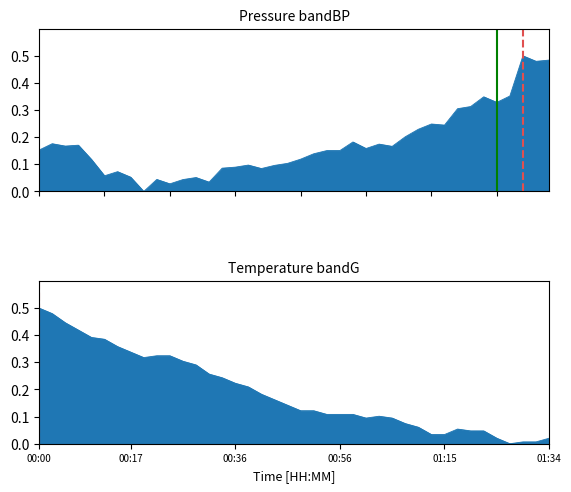

Is it true that pressure equals 0.2 at 01:03?

True